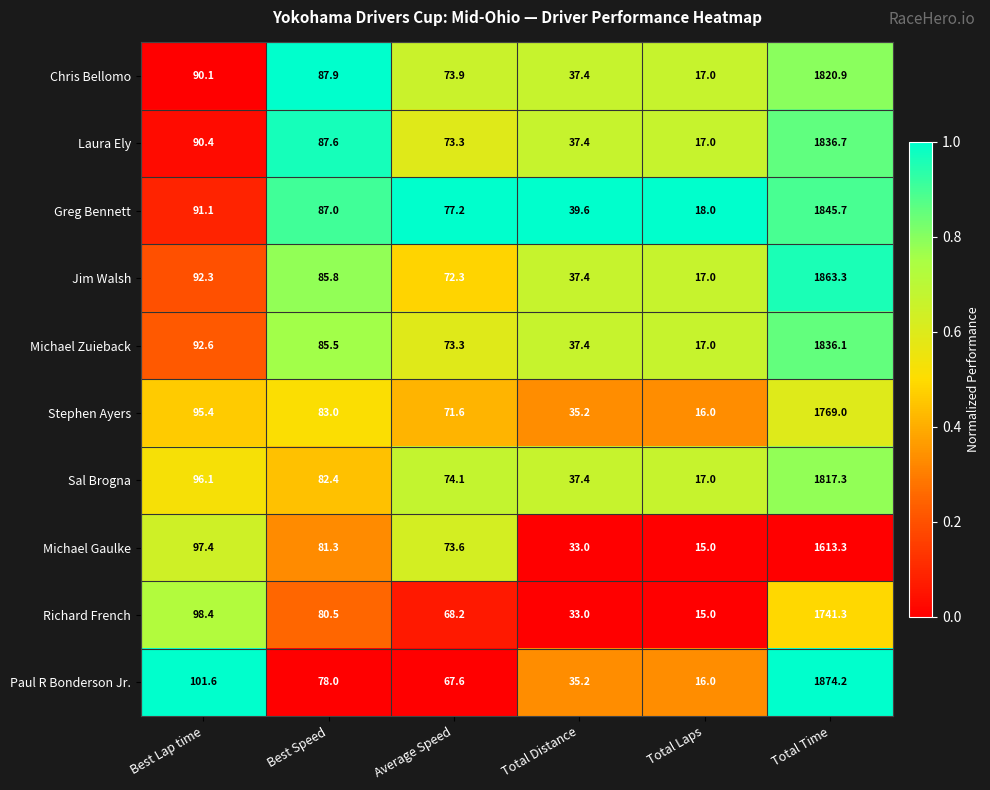

What is the difference between the maximum and minimum values in the Michael Gaulke series?

1598.3